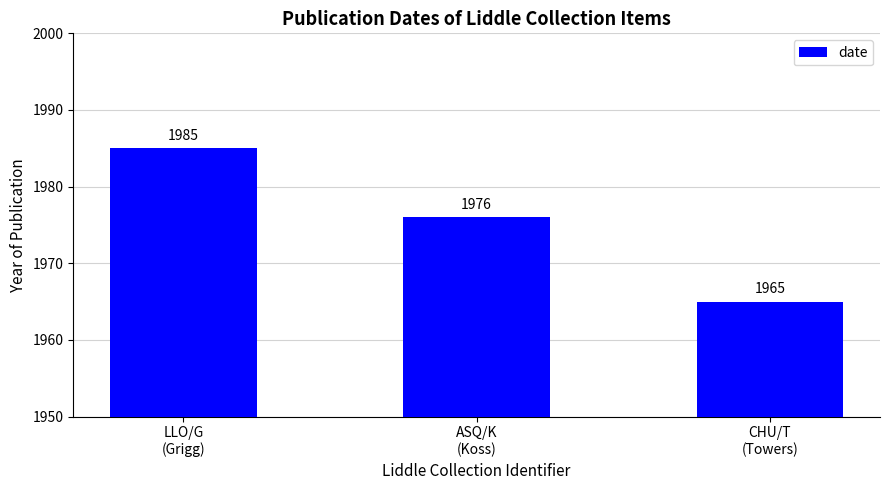

Rank the categories by value from highest to lowest.

LLO/G
(Grigg), ASQ/K
(Koss), CHU/T
(Towers)